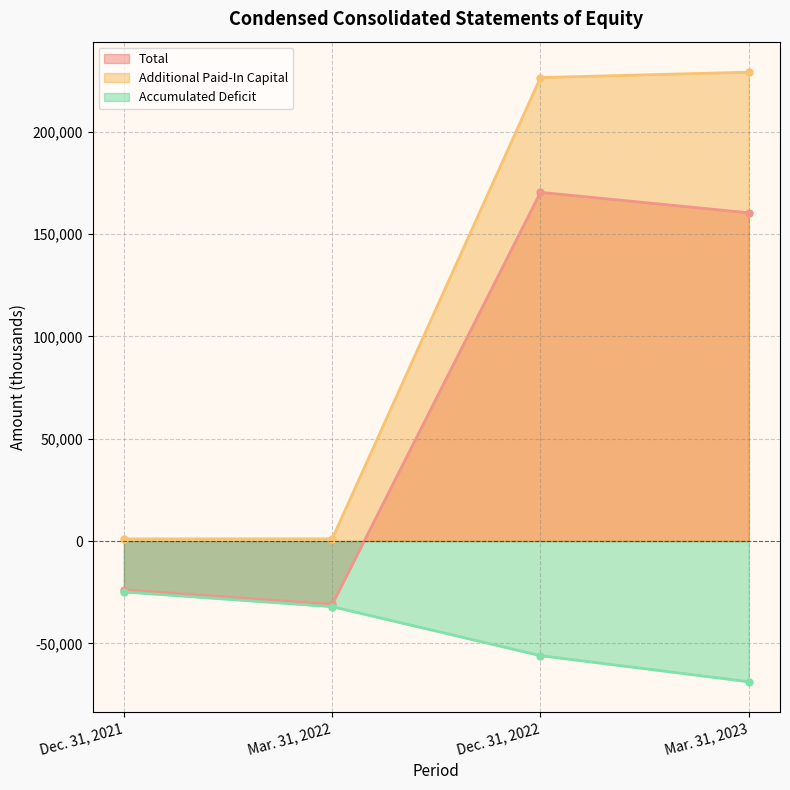

At how many categories does at least one series exceed 90703?

2